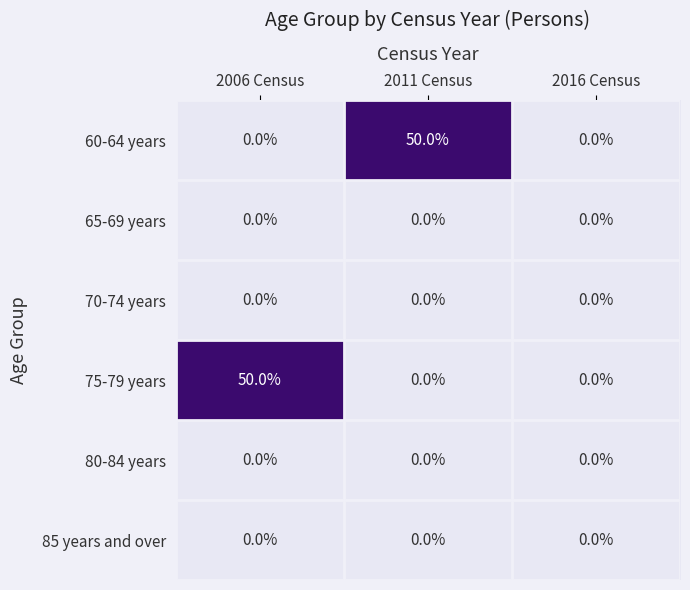

What is the maximum value shown in the chart?

50